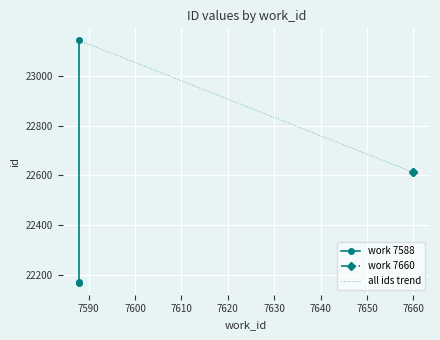

Which category has the lowest value across all series?

7588